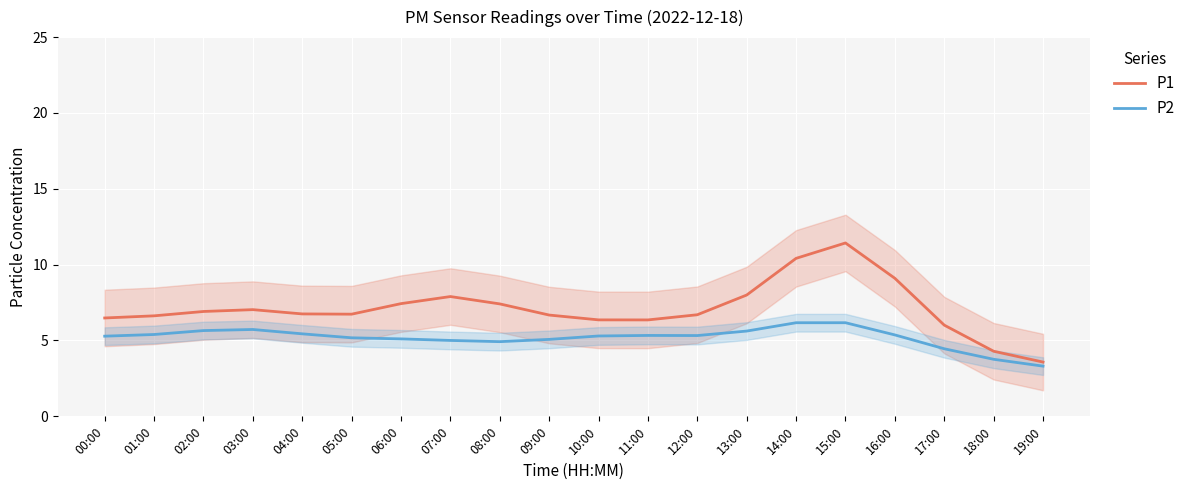

List the series in order of their peak value, highest first.

P1, P2